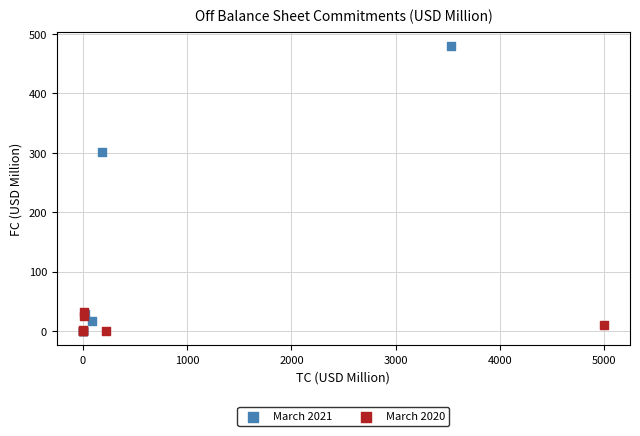

Which series contains the highest Y value?

March 2021